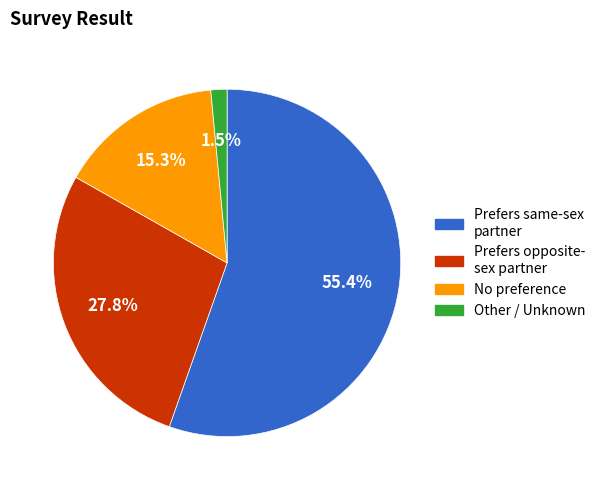

Between Other / Unknown and No preference, which is larger?

No preference